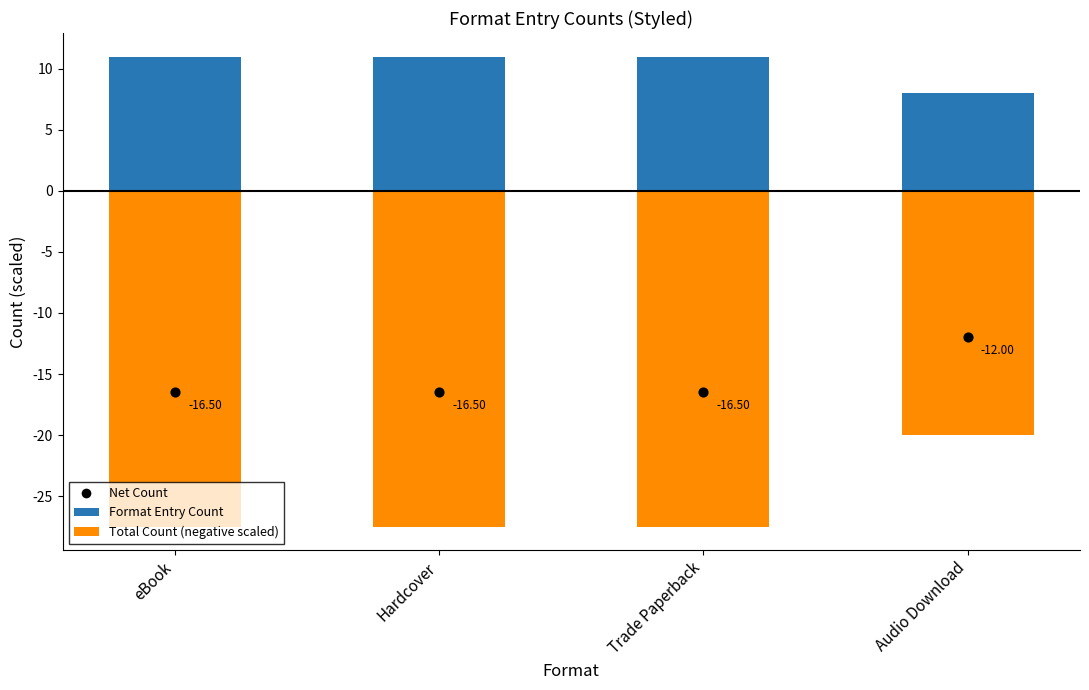

Which series has the largest total across all categories?

Format Entry Count